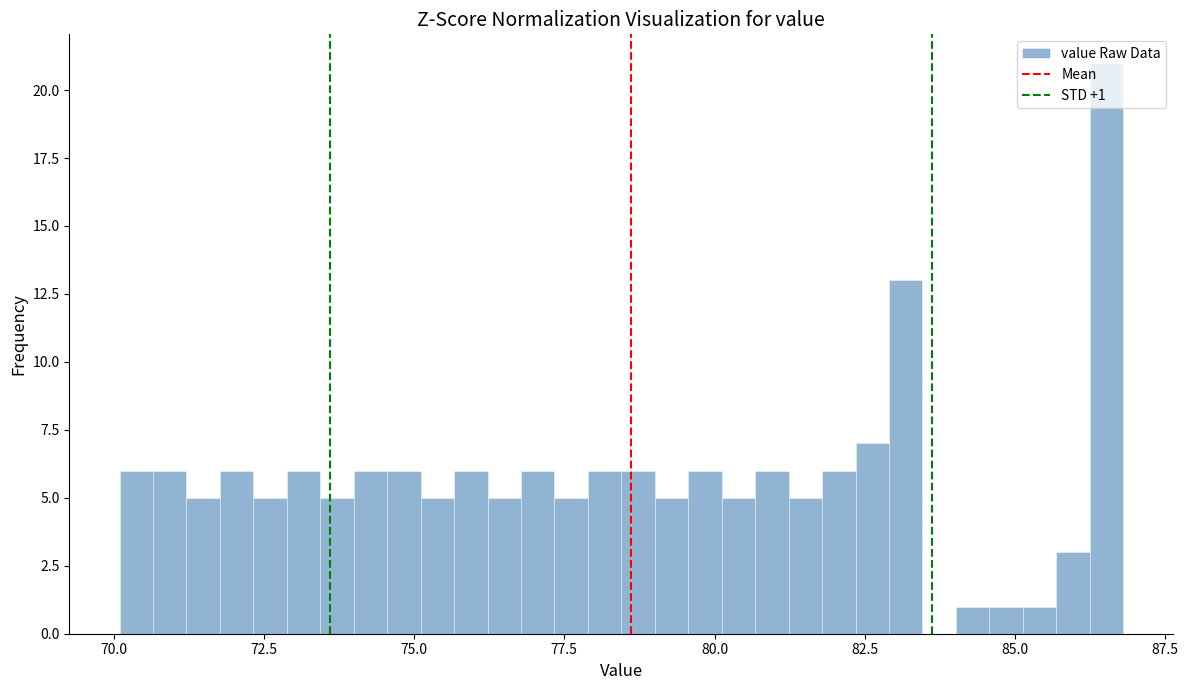

Around what value on the x-axis is the tallest bar? Give the approximate position of its centre, as read against the axis.

86.5